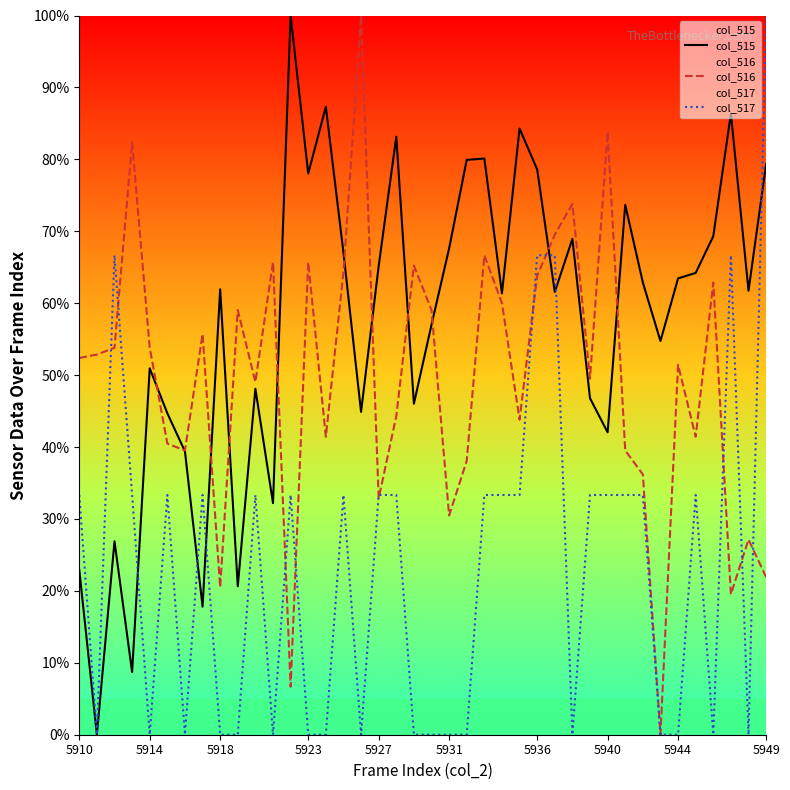

At which category is the sum across all series the highest?

5936